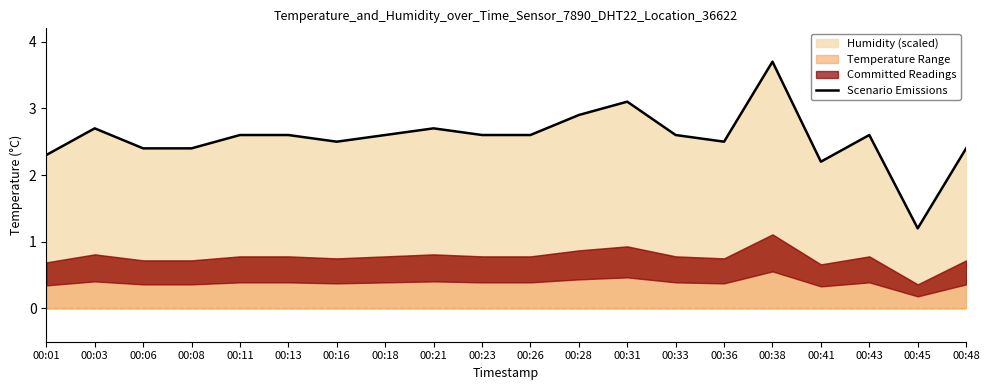

The chart shows a value of 2.4 at 00:08. True or false?

True